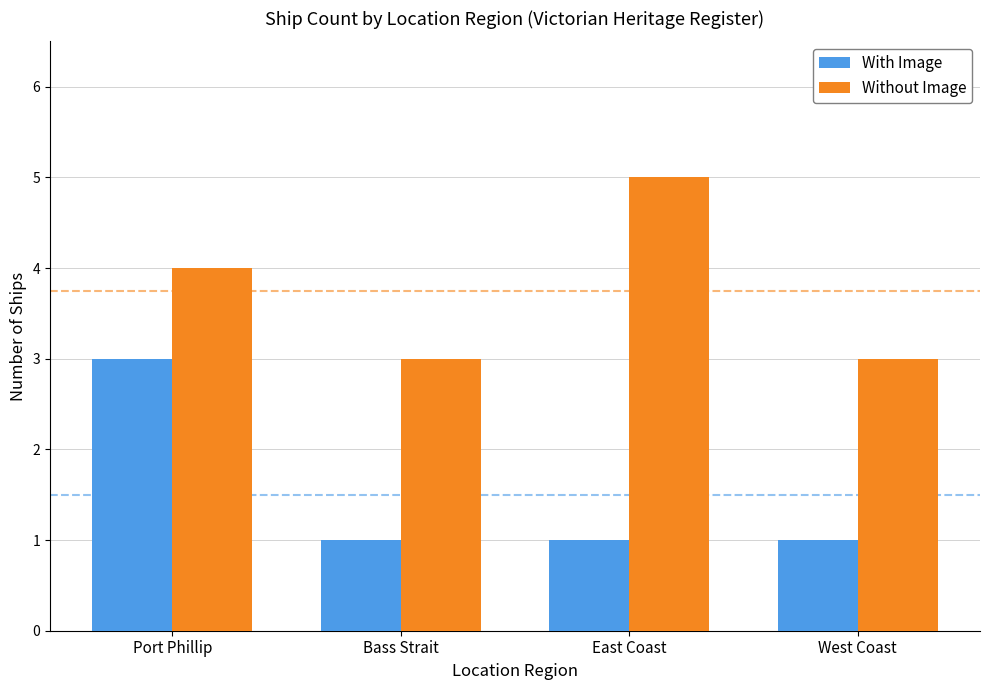

At which label is Without Image closest to 4?

Port Phillip